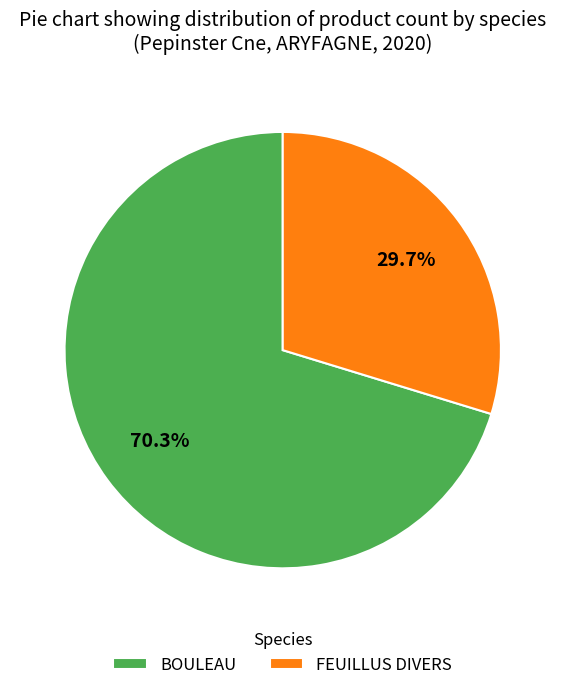

Rank the categories by value from lowest to highest.

FEUILLUS DIVERS, BOULEAU